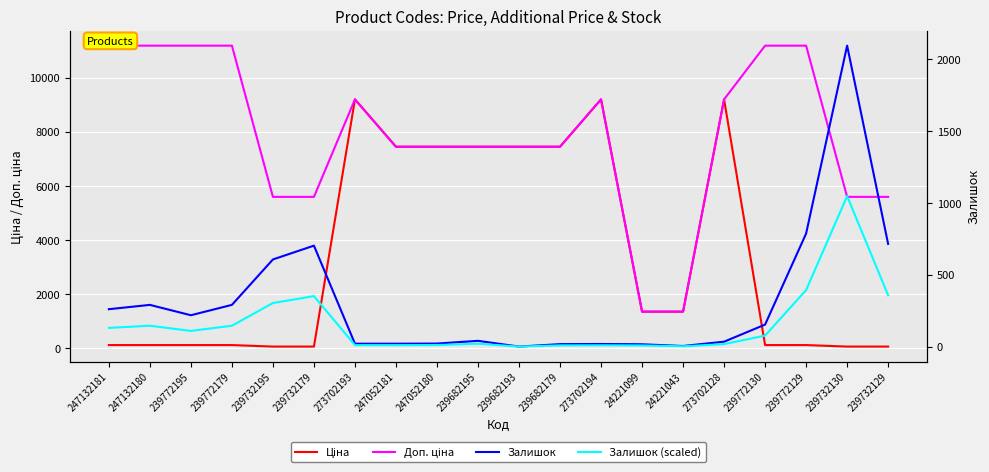

What is the label of the 7th point from the right?

24221099